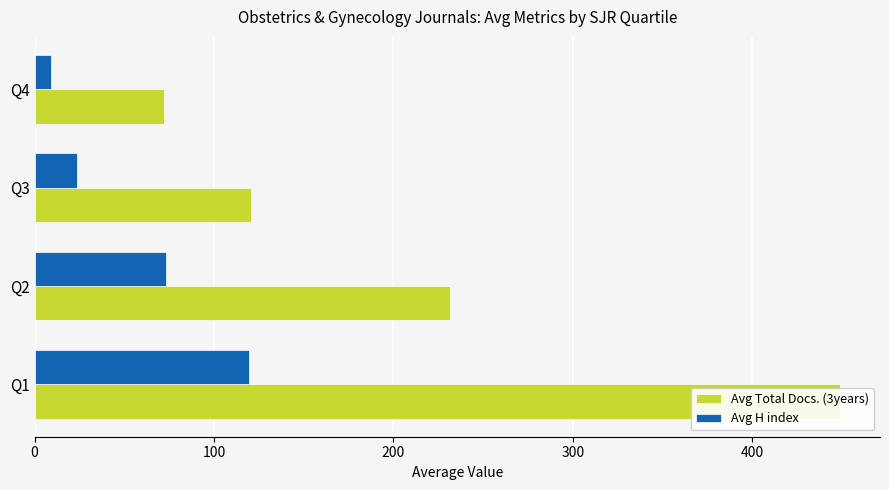

List the series in order of their peak value, highest first.

Avg Total Docs. (3years), Avg H index